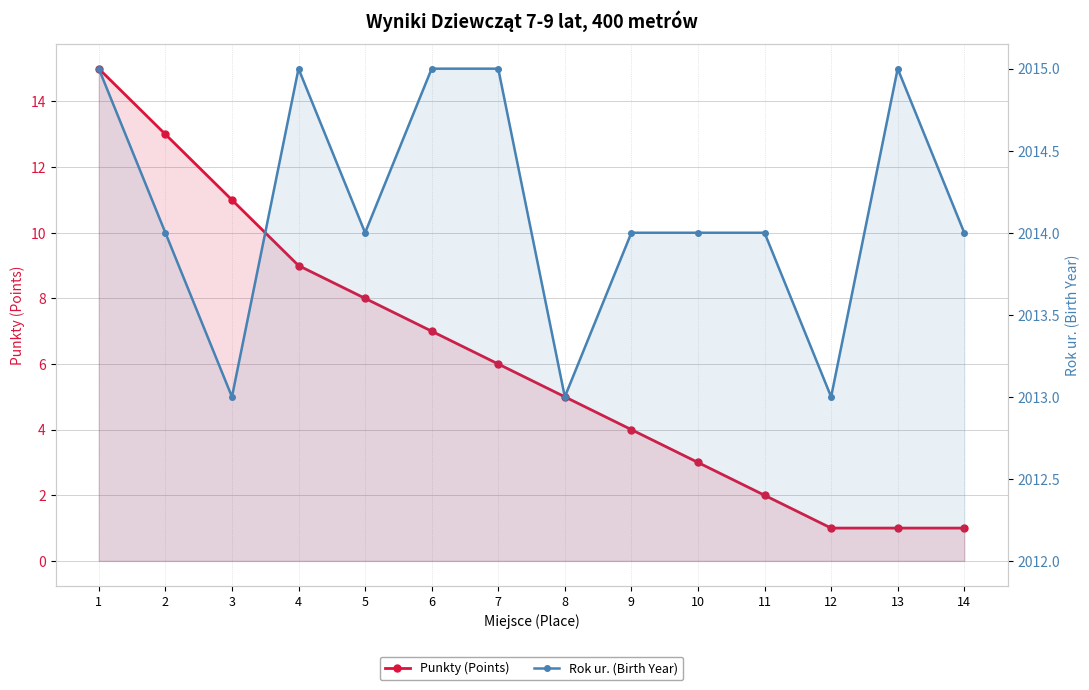

List the series in order of their overall mean, lowest first.

Punkty (Points), Rok ur. (Birth Year)